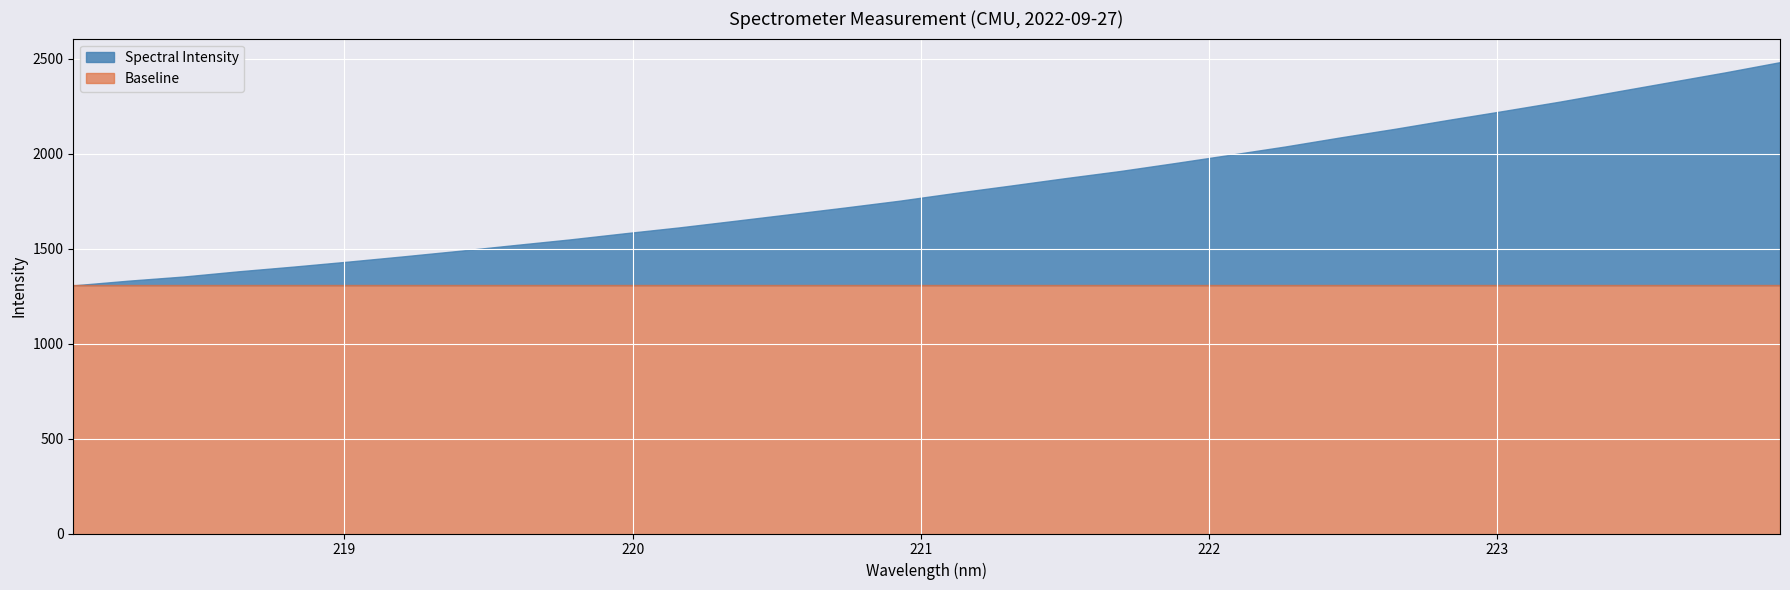

True or false: Spectral Intensity and Baseline intersect in this chart.

False